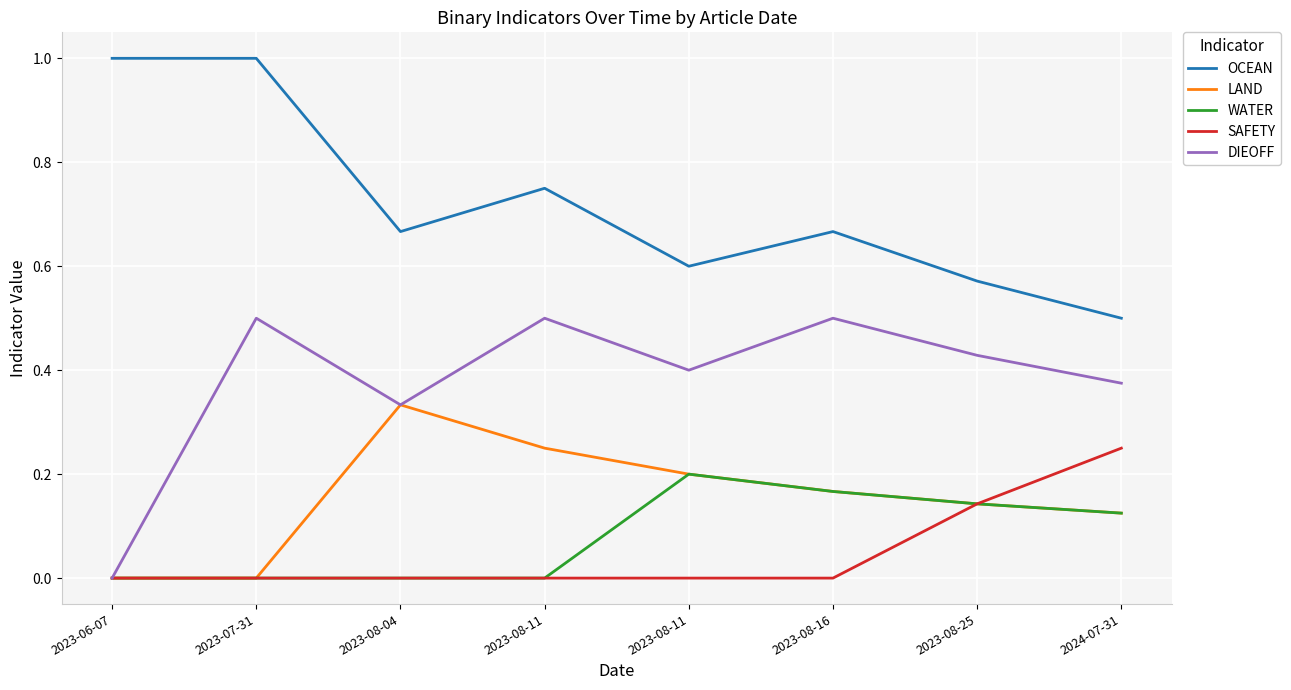

Reading left to right, extract all data points from this chart.

OCEAN: 1.0	1.0	0.7	0.8	0.6	0.7	0.6	0.5
LAND: 0.0	0.0	0.3	0.2	0.2	0.2	0.1	0.1
WATER: 0.0	0.0	0.0	0.0	0.2	0.2	0.1	0.1
SAFETY: 0.0	0.0	0.0	0.0	0.0	0.0	0.1	0.2
DIEOFF: 0.0	0.5	0.3	0.5	0.4	0.5	0.4	0.4